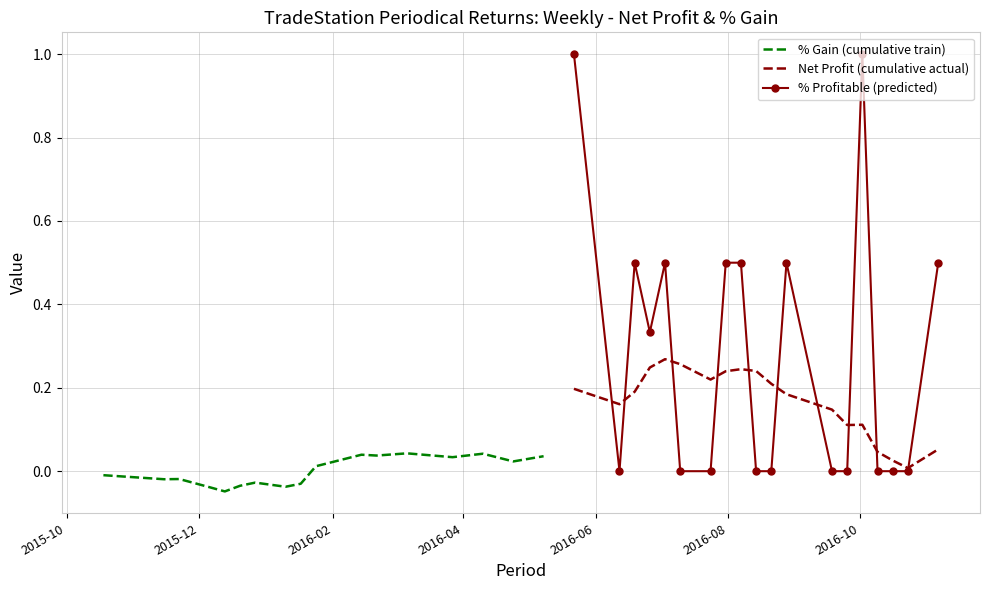

What is the value of the Net Profit (cumulative actual) point at the 3rd from the left?

0.2